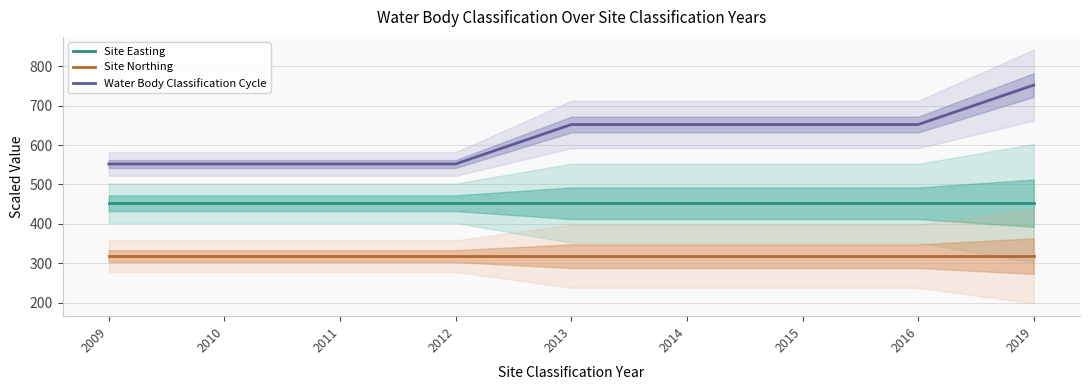

At which label does Site Northing reach its minimum?

2009